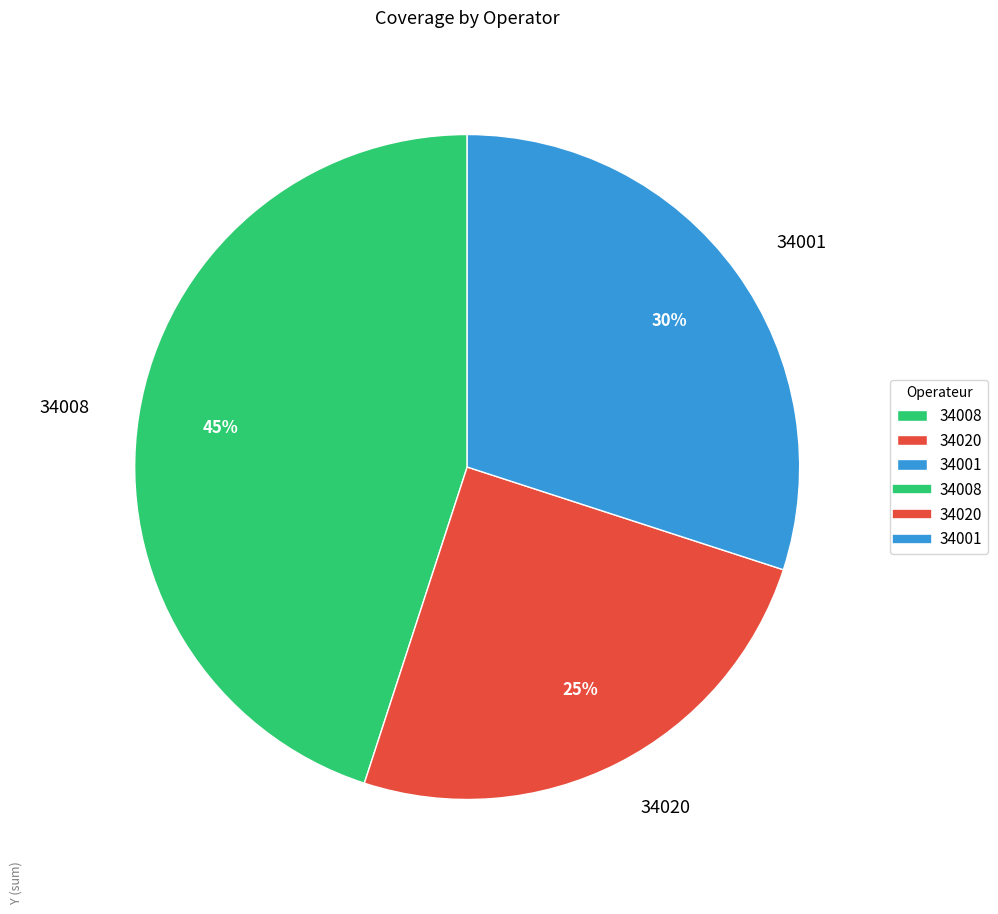

Does 34001 account for over 50% of the chart?

No